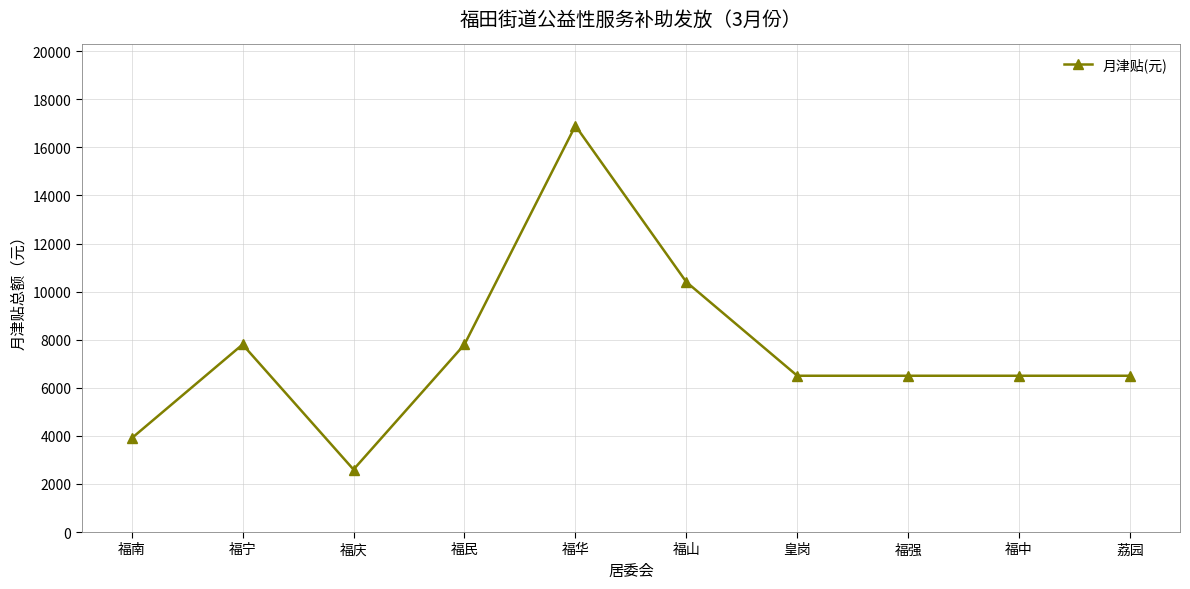

What is the ratio of the value at 荔园 to the value at 皇岗?

1.0